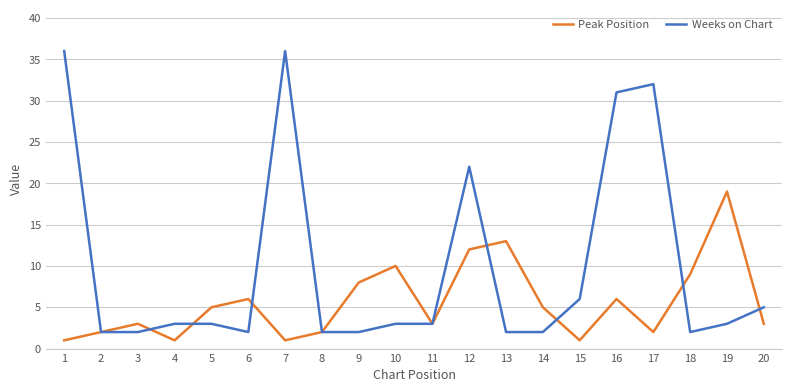

Which series has the widest spread of values?

Weeks on Chart